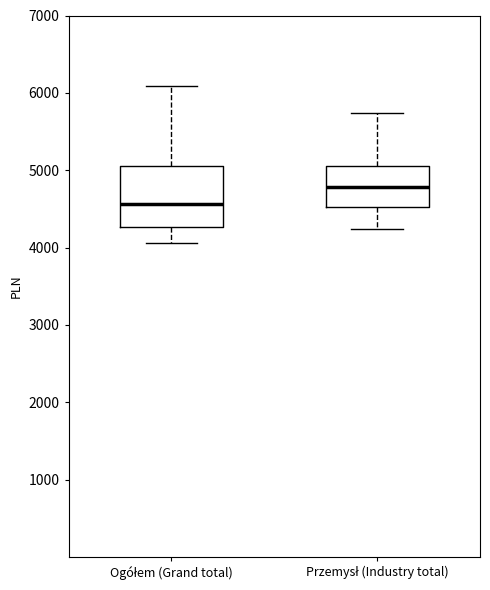

Comparing the boxes themselves (not the whiskers), which one is the tallest?

Ogółem (Grand total)